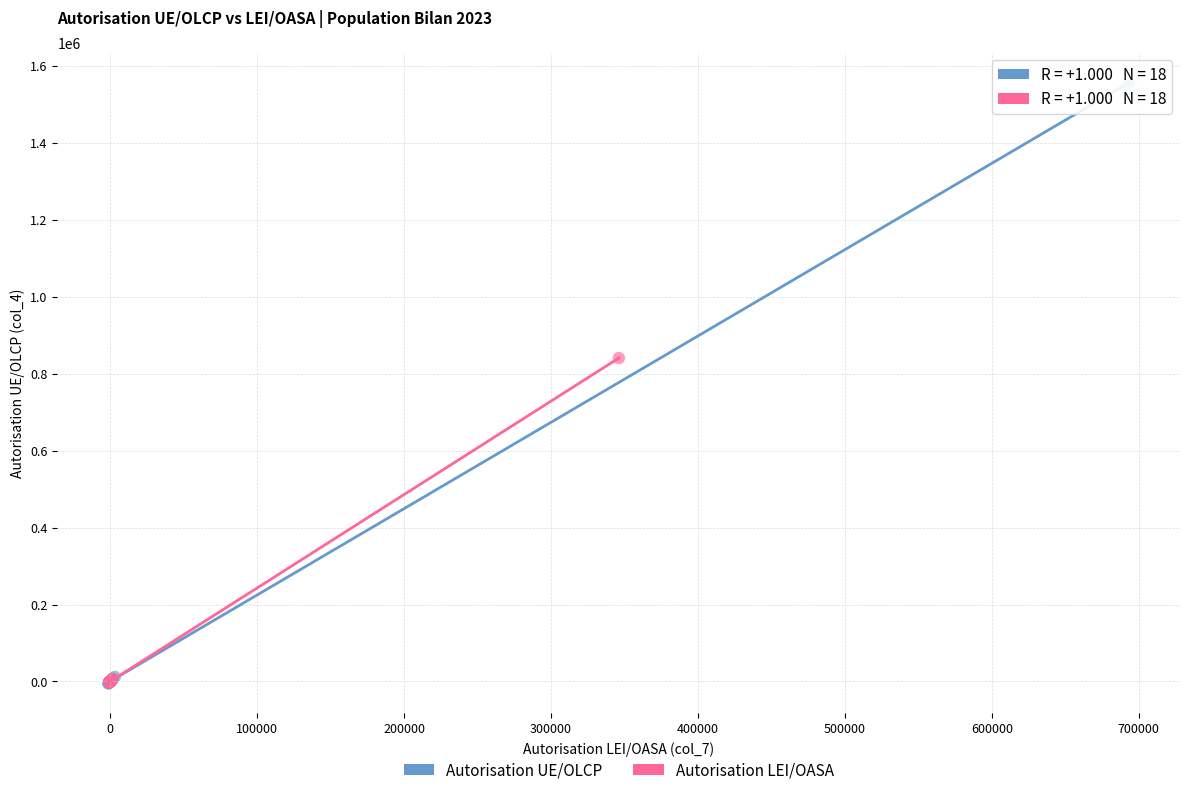

Which series reaches the maximum Y coordinate?

Autorisation UE/OLCP